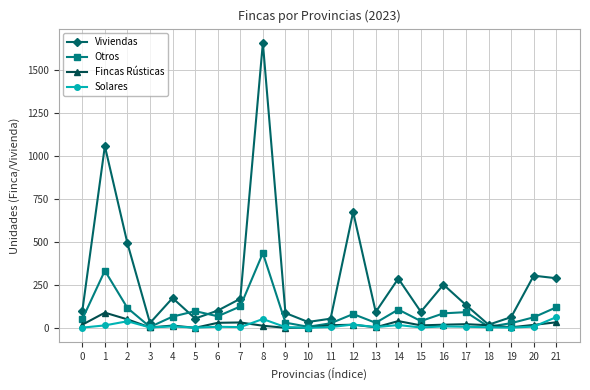

How many data points in Solares are less than 6?

11